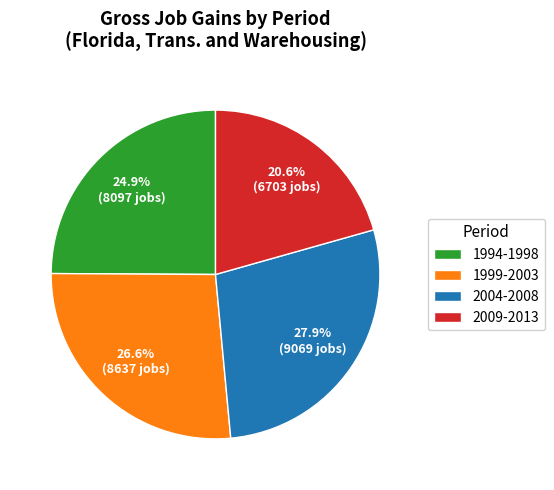

Rank the categories by value from highest to lowest.

2004-2008, 1999-2003, 1994-1998, 2009-2013